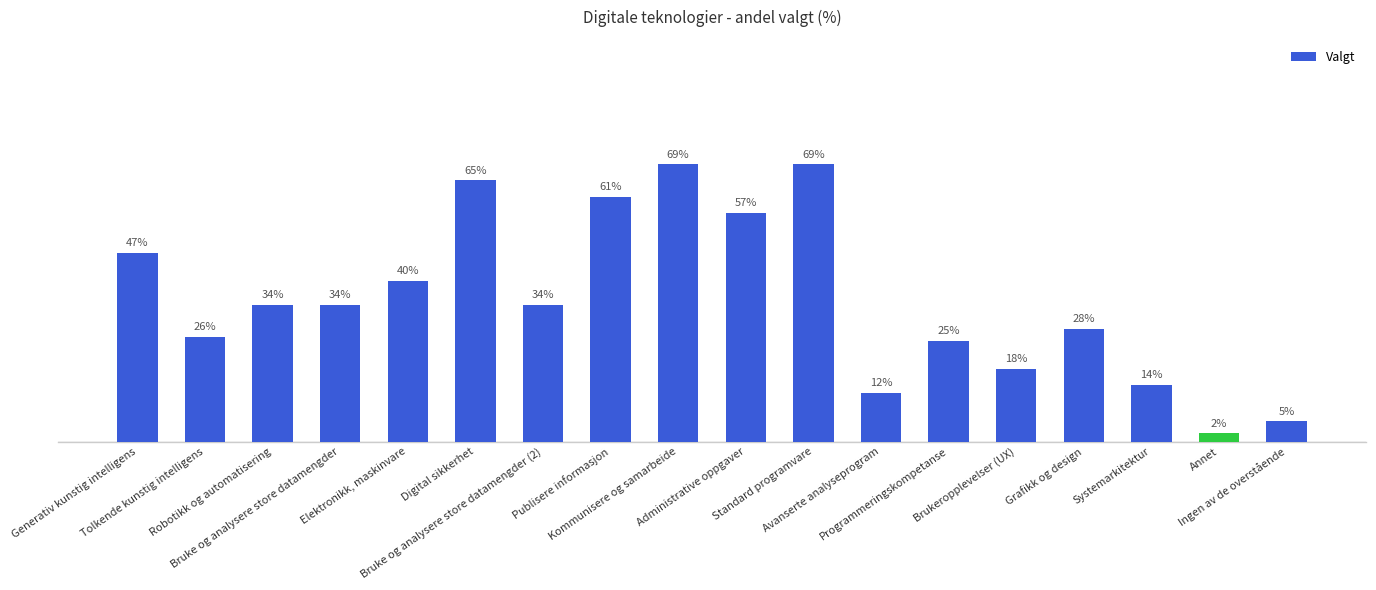

What is the label of the 10th bar from the left?

Administrative oppgaver